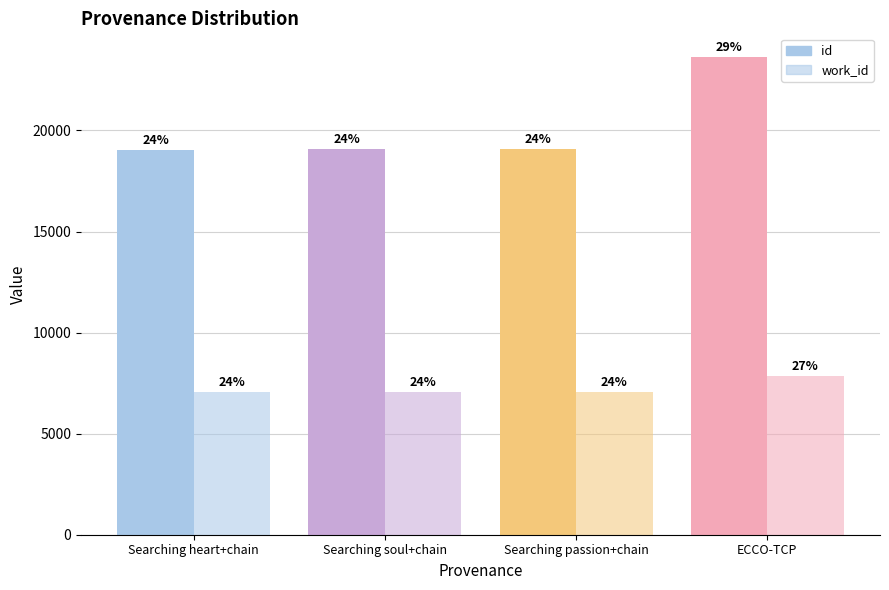

Which label corresponds to the smallest value in the chart?

Searching heart+chain